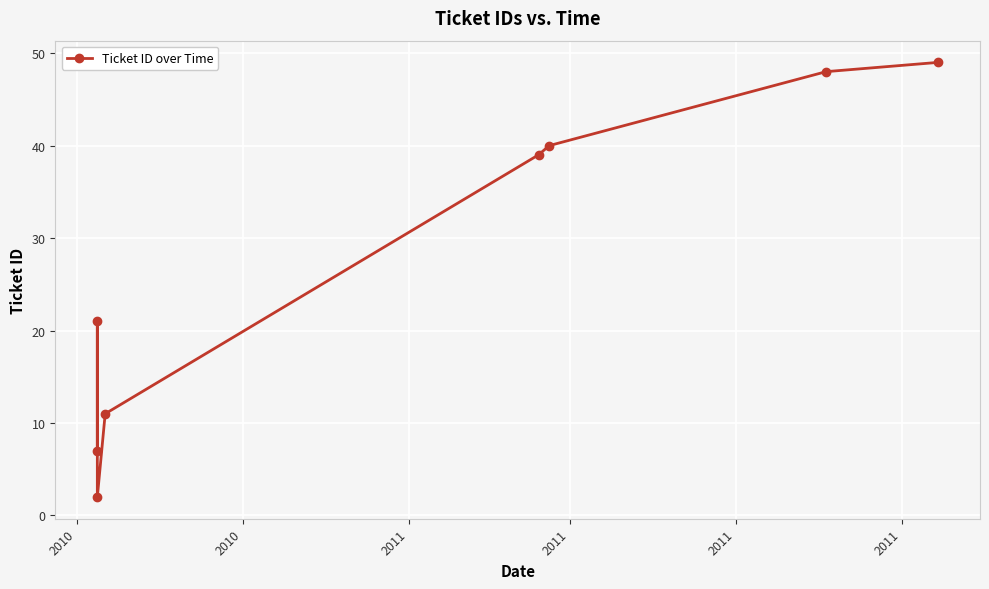

Count the number of categories in the chart.

8